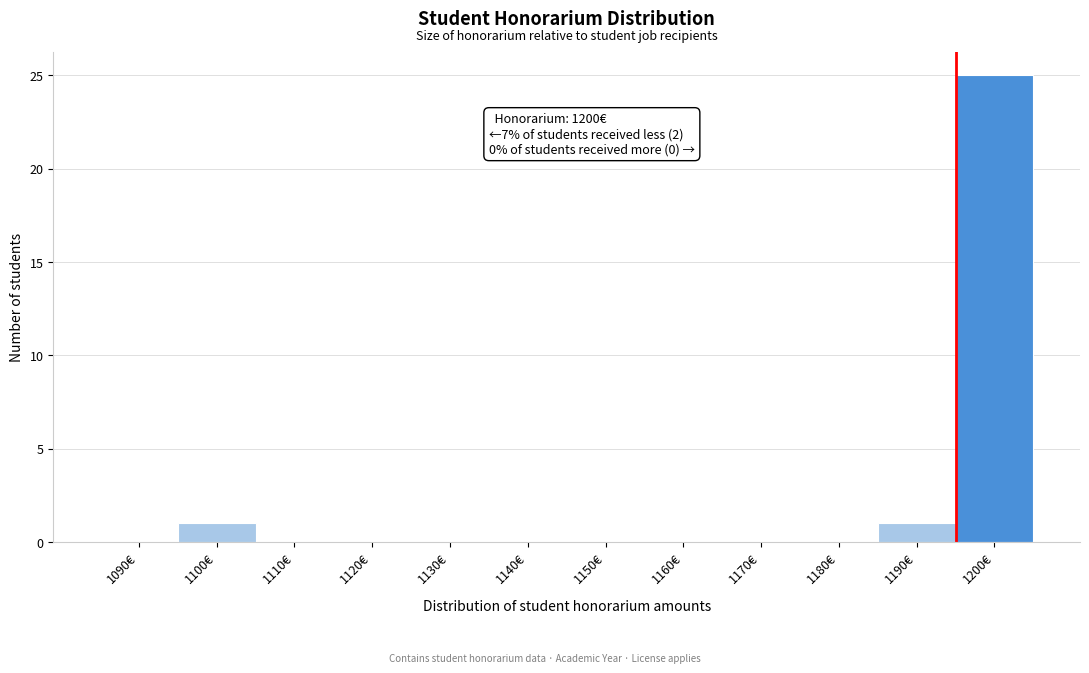

Reading left to right, extract all data points from this chart.

1090€=0	1100€=1	1110€=0	1120€=0	1130€=0	1140€=0	1150€=0	1160€=0	1170€=0	1180€=0	1190€=1	1200€=25